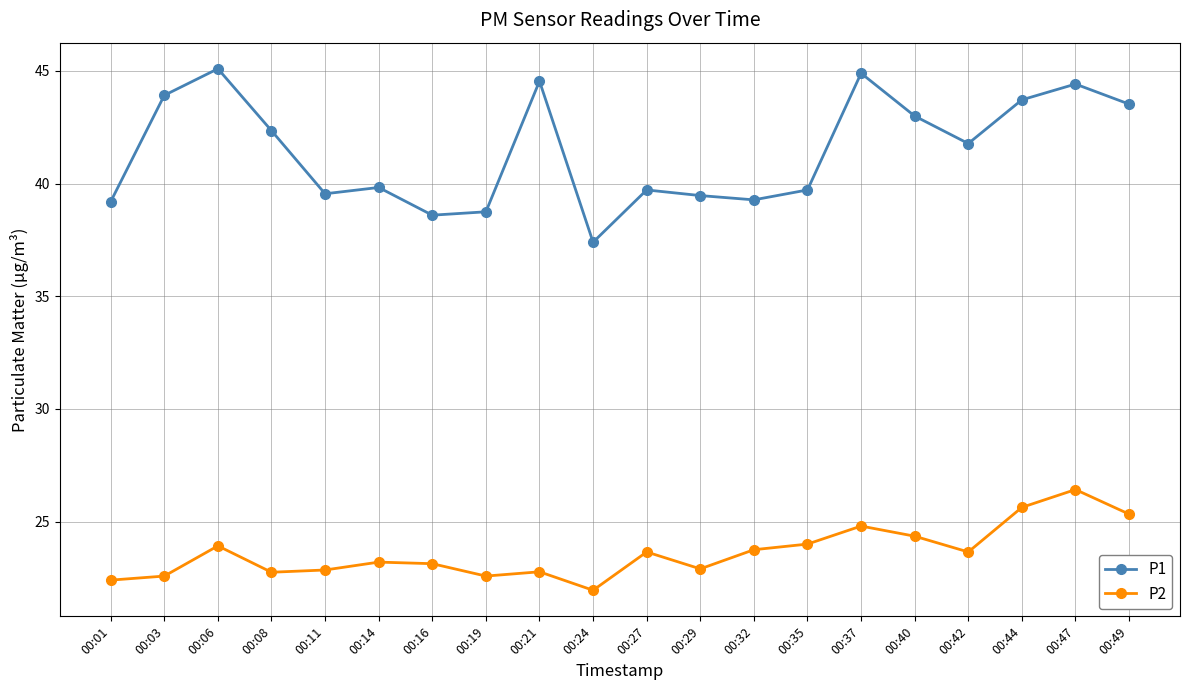

What is the greatest value displayed?

45.1